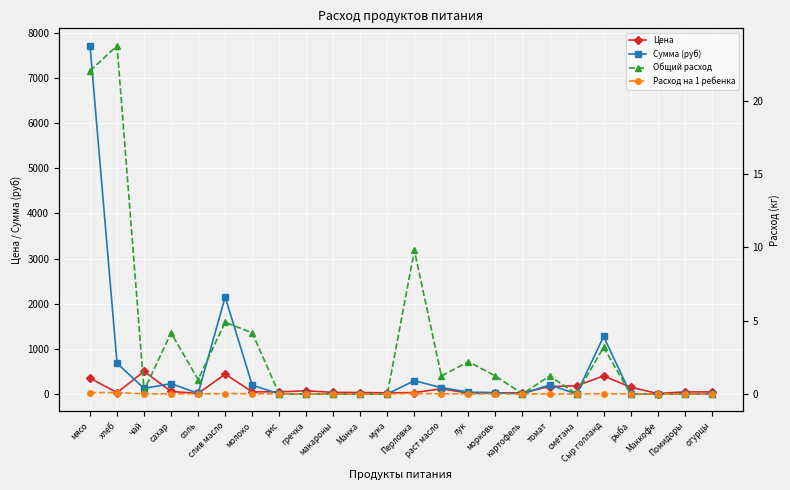

Does the chart display data point markers on the line(s)?

Yes